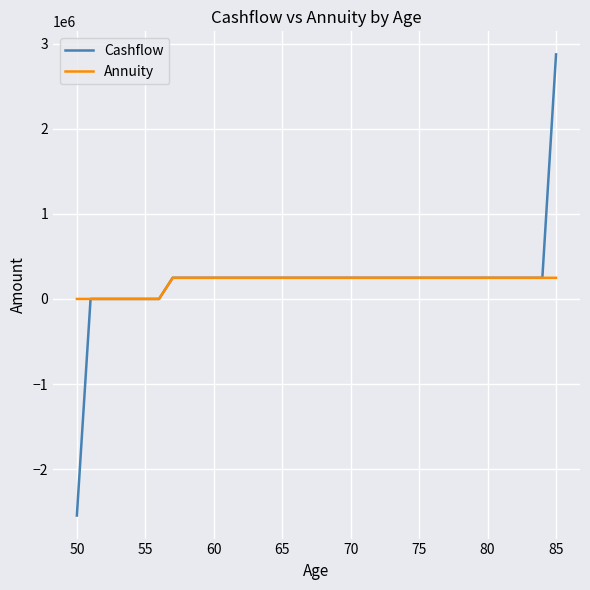

What is the highest value of the Annuity series?

248497.5